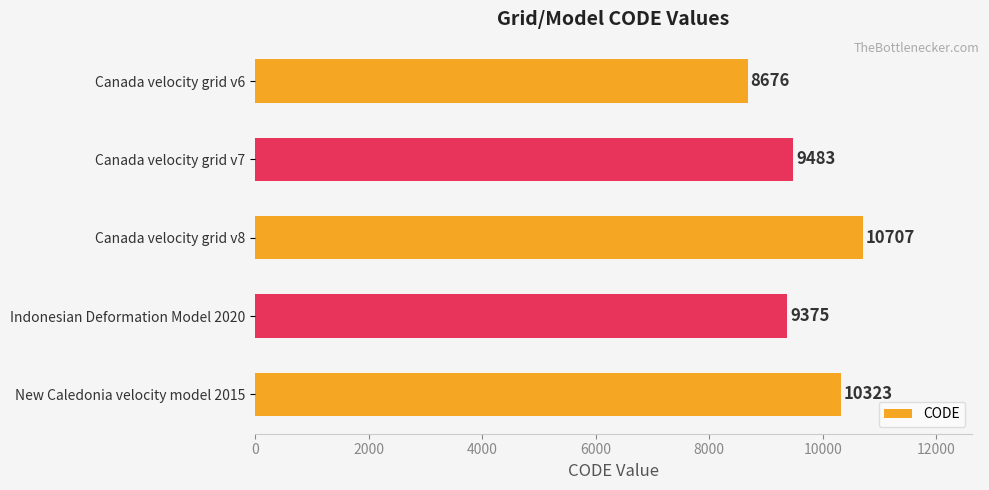

The value at Canada velocity grid v8 is 5945. True or false?

False